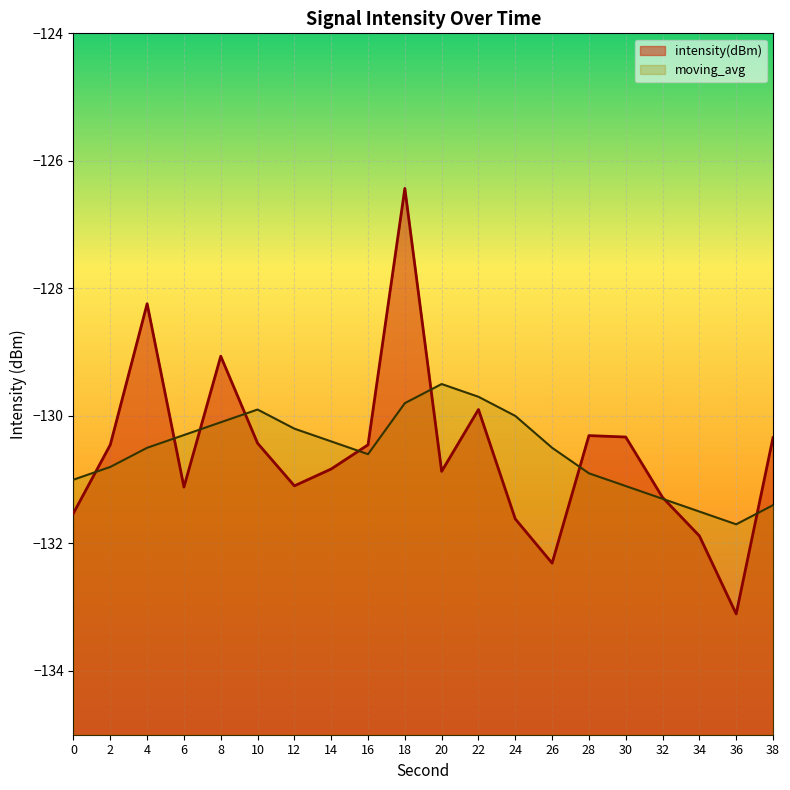

Reading left to right, transcribe all the data shown in this chart.

intensity(dBm): 0=-131.5	2=-130.5	4=-128.2	6=-131.1	8=-129.1	10=-130.4	12=-131.1	14=-130.8	16=-130.5	18=-126.4	20=-130.9	22=-129.9	24=-131.6	26=-132.3	28=-130.3	30=-130.3	32=-131.3	34=-131.9	36=-133.1	38=-130.3
moving_avg: 0=-131.0	2=-130.8	4=-130.5	6=-130.3	8=-130.1	10=-129.9	12=-130.2	14=-130.4	16=-130.6	18=-129.8	20=-129.5	22=-129.7	24=-130.0	26=-130.5	28=-130.9	30=-131.1	32=-131.3	34=-131.5	36=-131.7	38=-131.4